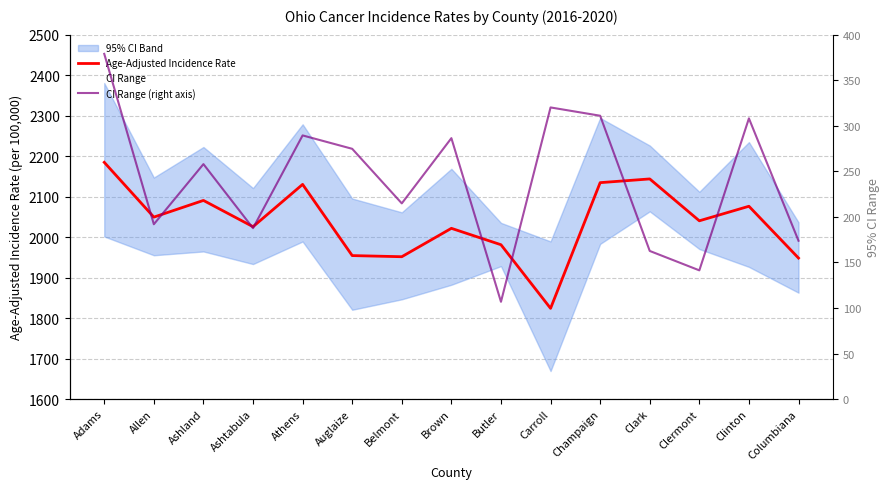

The value of Age-Adjusted Incidence Rate at Auglaize is 3001.2. True or false?

False